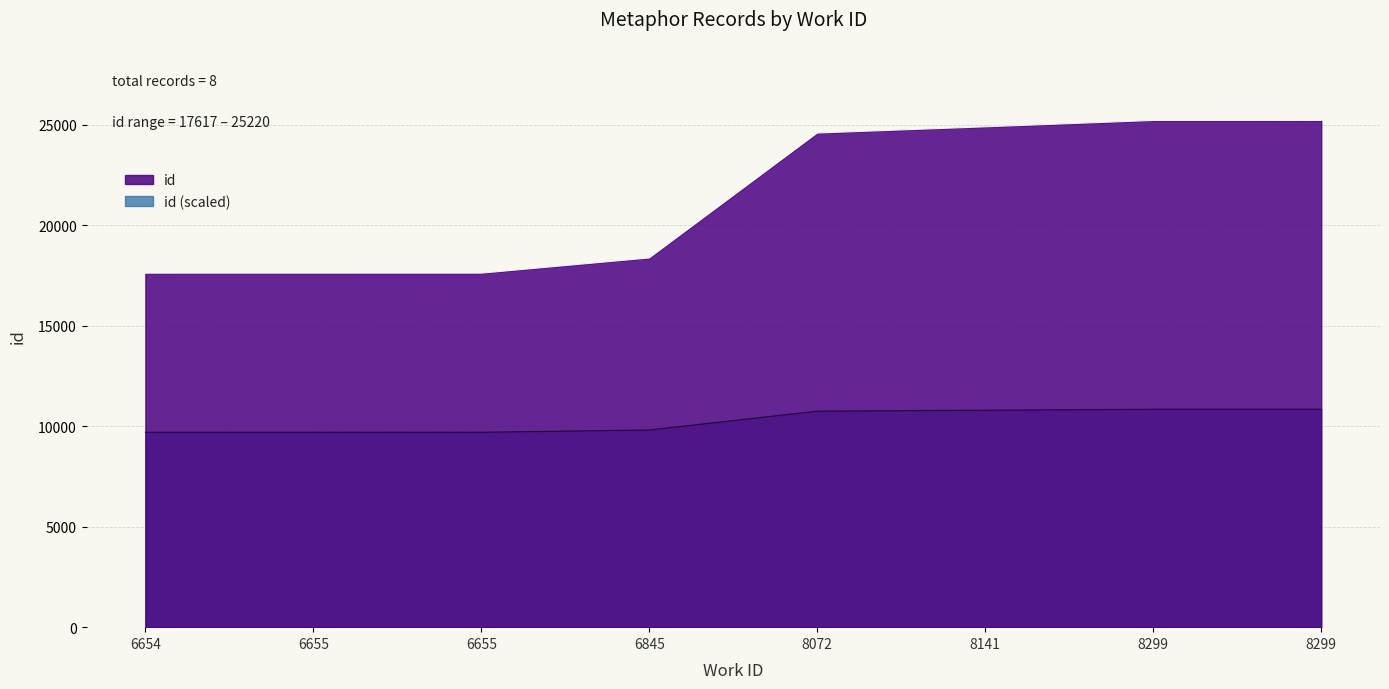

Does the chart display data point markers on the line(s)?

No